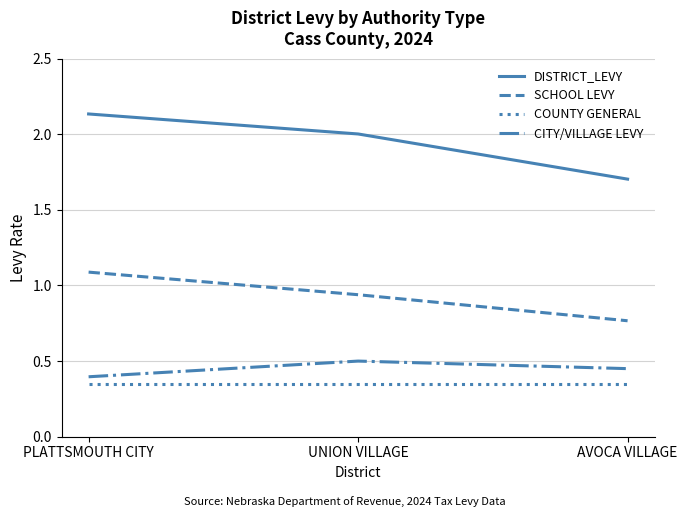

At which category is the sum across all series the highest?

PLATTSMOUTH CITY